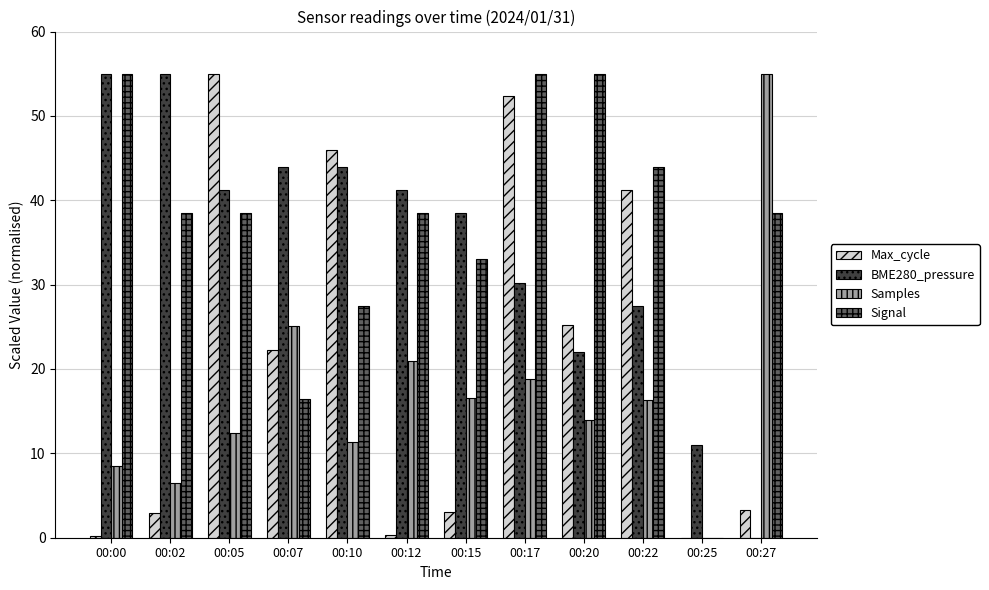

What is the greatest value displayed?

55.0